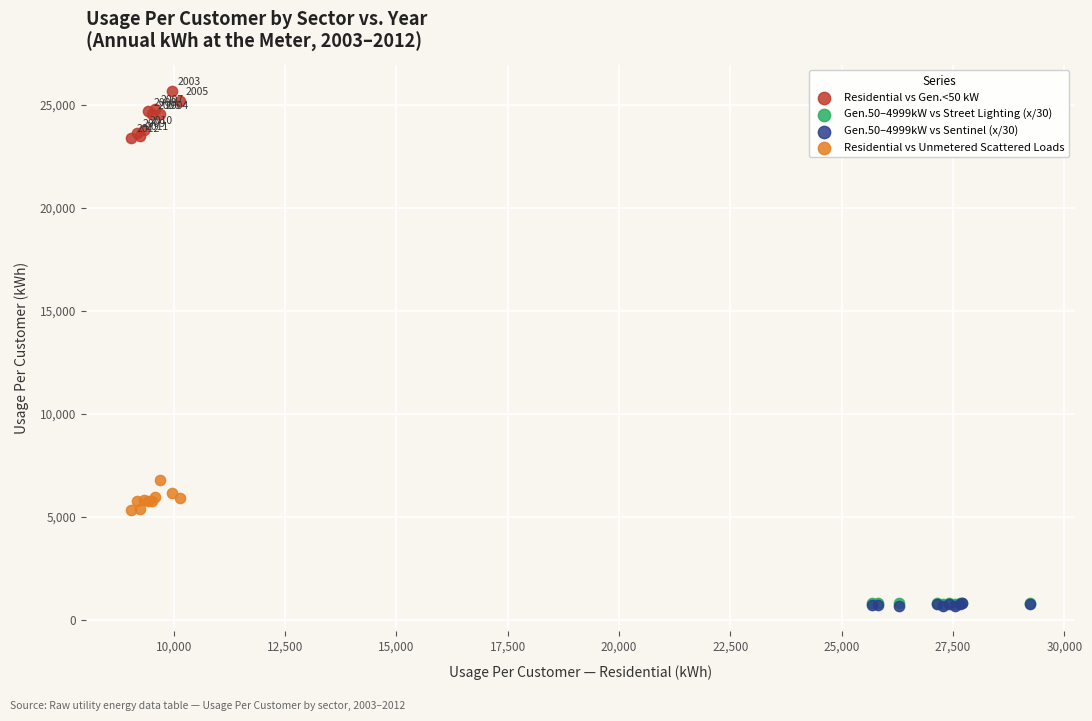

Which series reaches the maximum Y coordinate?

Residential vs Gen.<50 kW